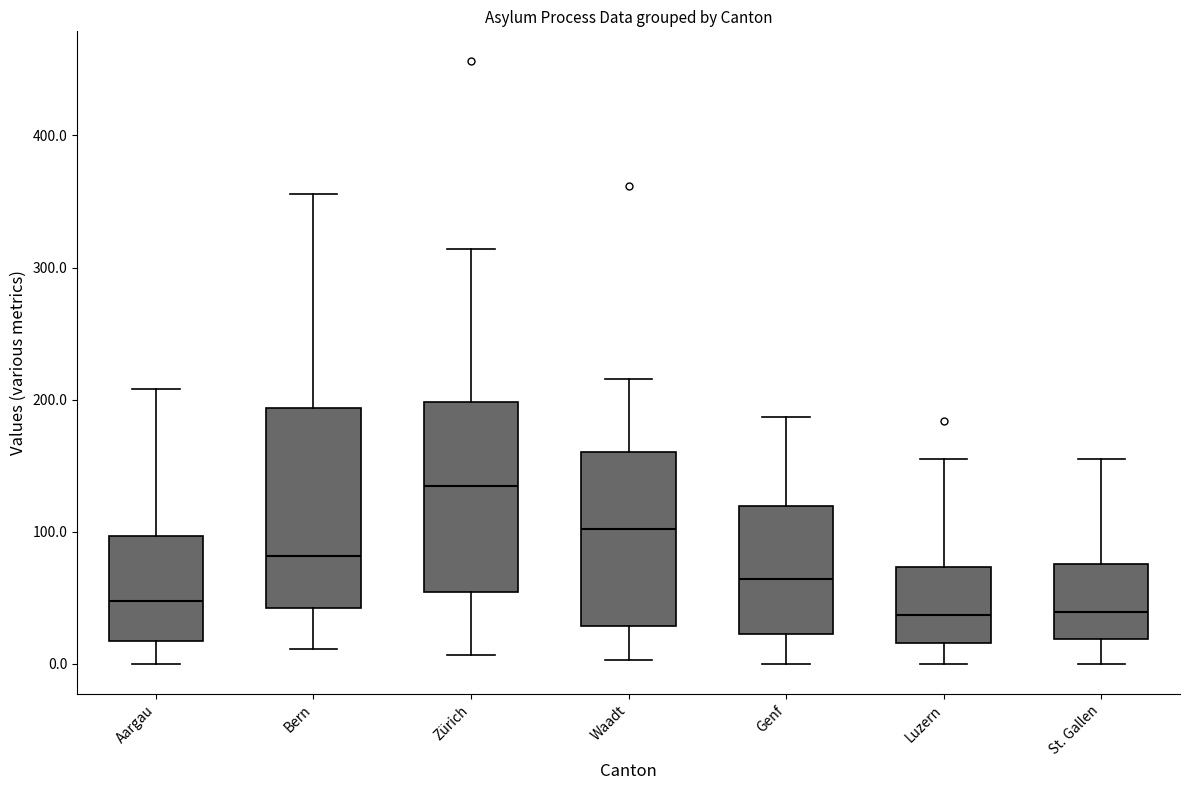

Reading left to right, transcribe this box plot: for each box, give where its median line is, the range the box spans, and where its two whiskers end, as read against the y-axis. The values are not printed on the chart, so give them approximately, as read against the axis.

Aargau: median 50, box 20 to 100, whiskers 0 to 210
Bern: median 80, box 40 to 190, whiskers 10 to 360
Zürich: median 140, box 50 to 200, whiskers 10 to 310
Waadt: median 100, box 30 to 160, whiskers 0 to 220
Genf: median 60, box 20 to 120, whiskers 0 to 190
Luzern: median 40, box 20 to 70, whiskers 0 to 160
St. Gallen: median 40, box 20 to 80, whiskers 0 to 160